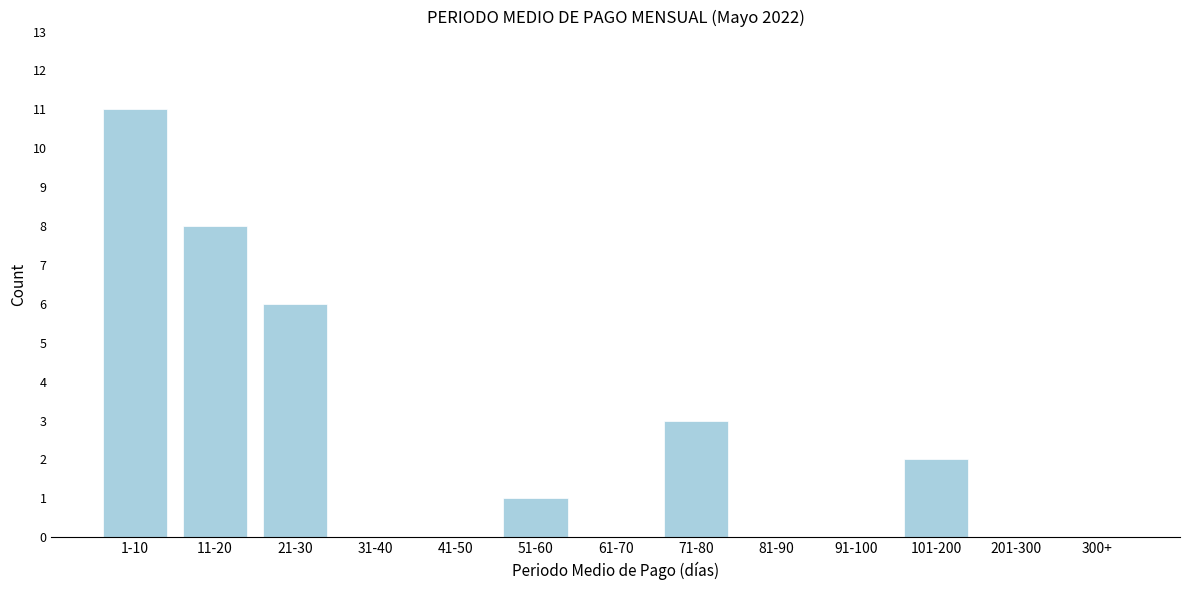

Reading left to right, list all the values displayed in this chart.

1-10=11	11-20=8	21-30=6	31-40=0	41-50=0	51-60=1	61-70=0	71-80=3	81-90=0	91-100=0	101-200=2	201-300=0	300+=0